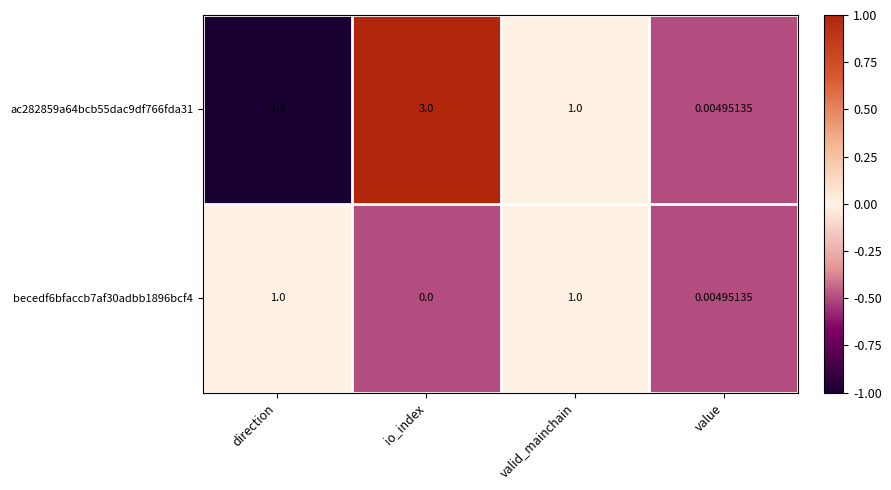

Rank the categories by ac282859a64bcb55dac9df766fda31 value from lowest to highest.

direction, value, valid_mainchain, io_index